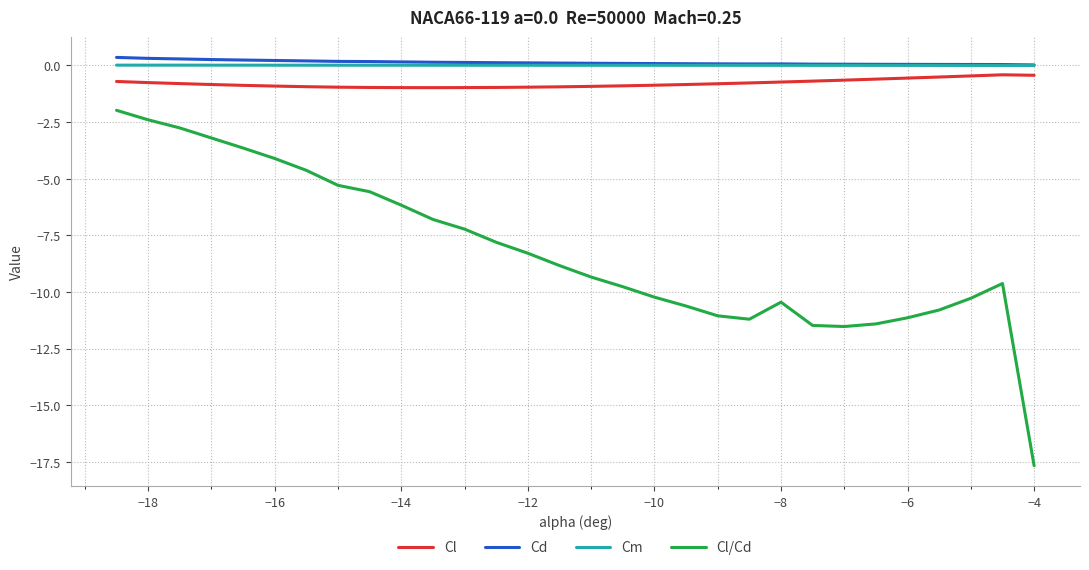

True or false: Cl and Cl/Cd intersect in this chart.

False